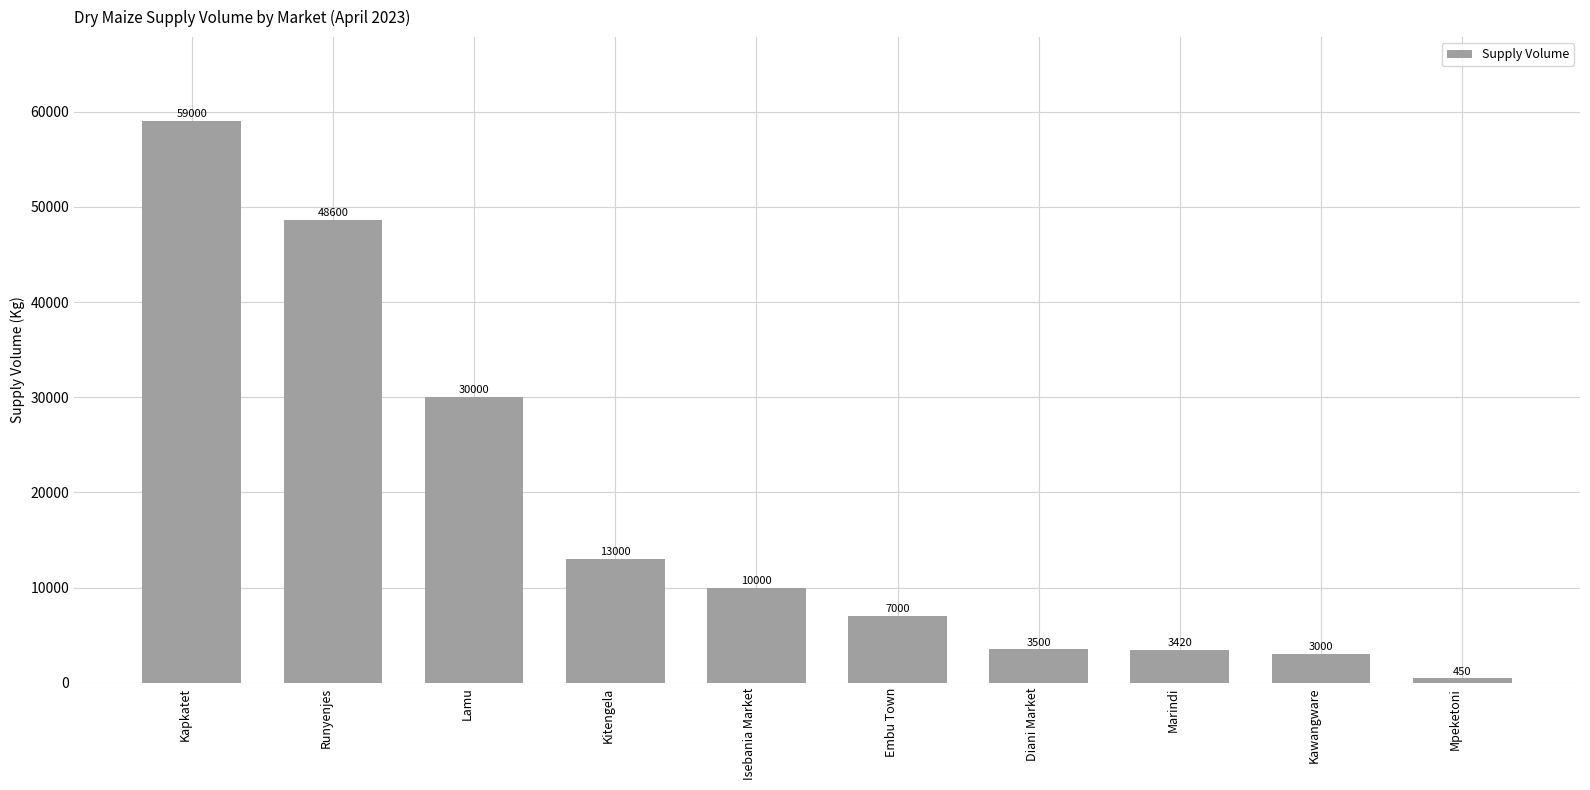

What is the ratio of the value at Mpeketoni to the value at Diani Market?

0.1